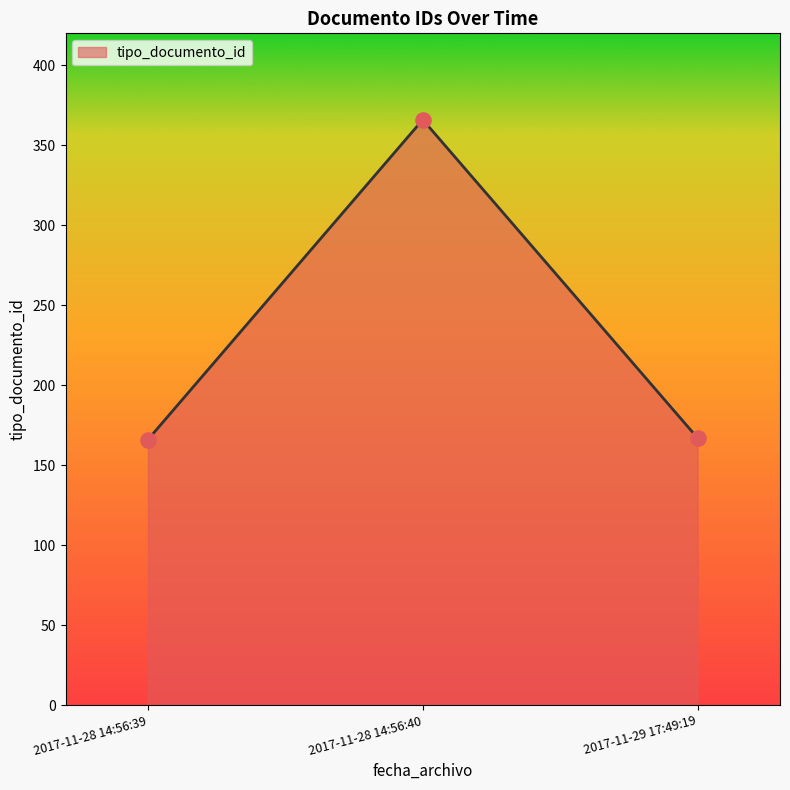

Between 2017-11-29 17:49:19 and 2017-11-28 14:56:40, which is larger?

2017-11-28 14:56:40